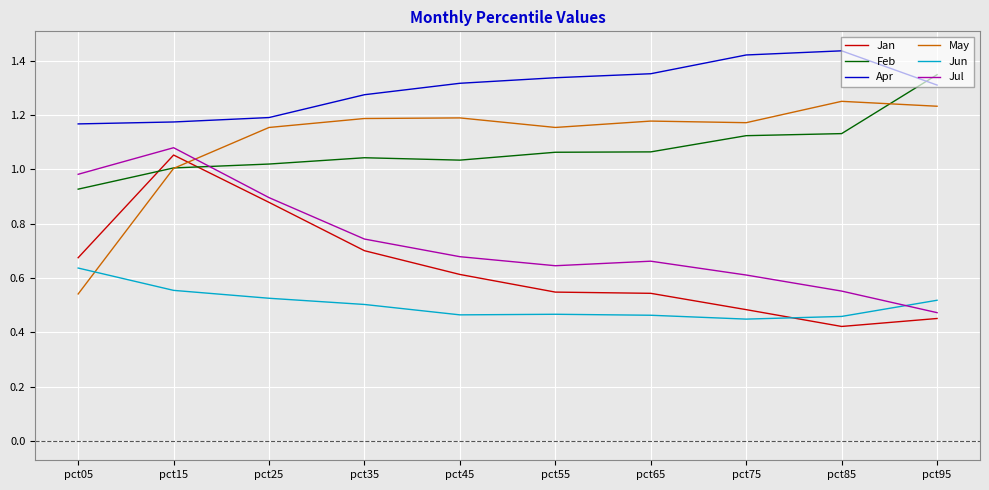

What are all the series names shown in the legend?

Jan, Feb, Apr, May, Jun, Jul